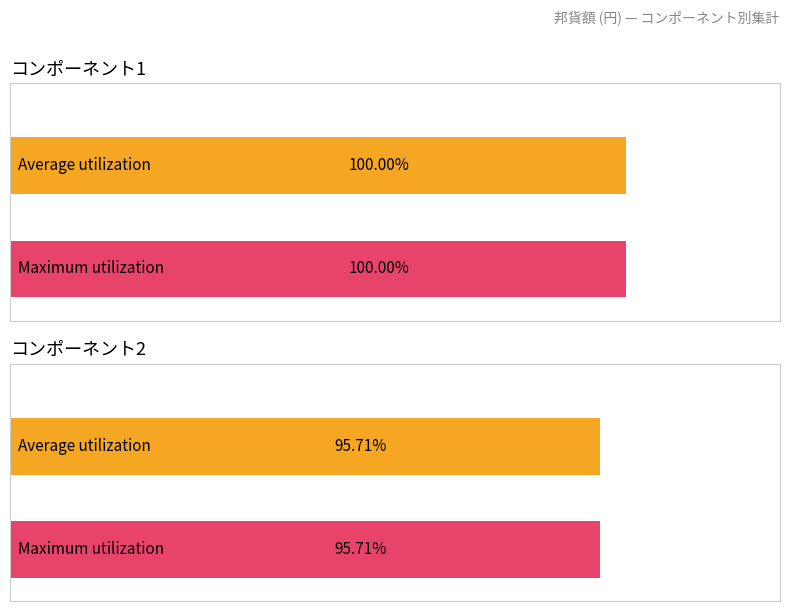

Reading left to right, extract all data points from this chart.

Average utilization: 2800000	2680000
Maximum utilization: 2800000	2680000